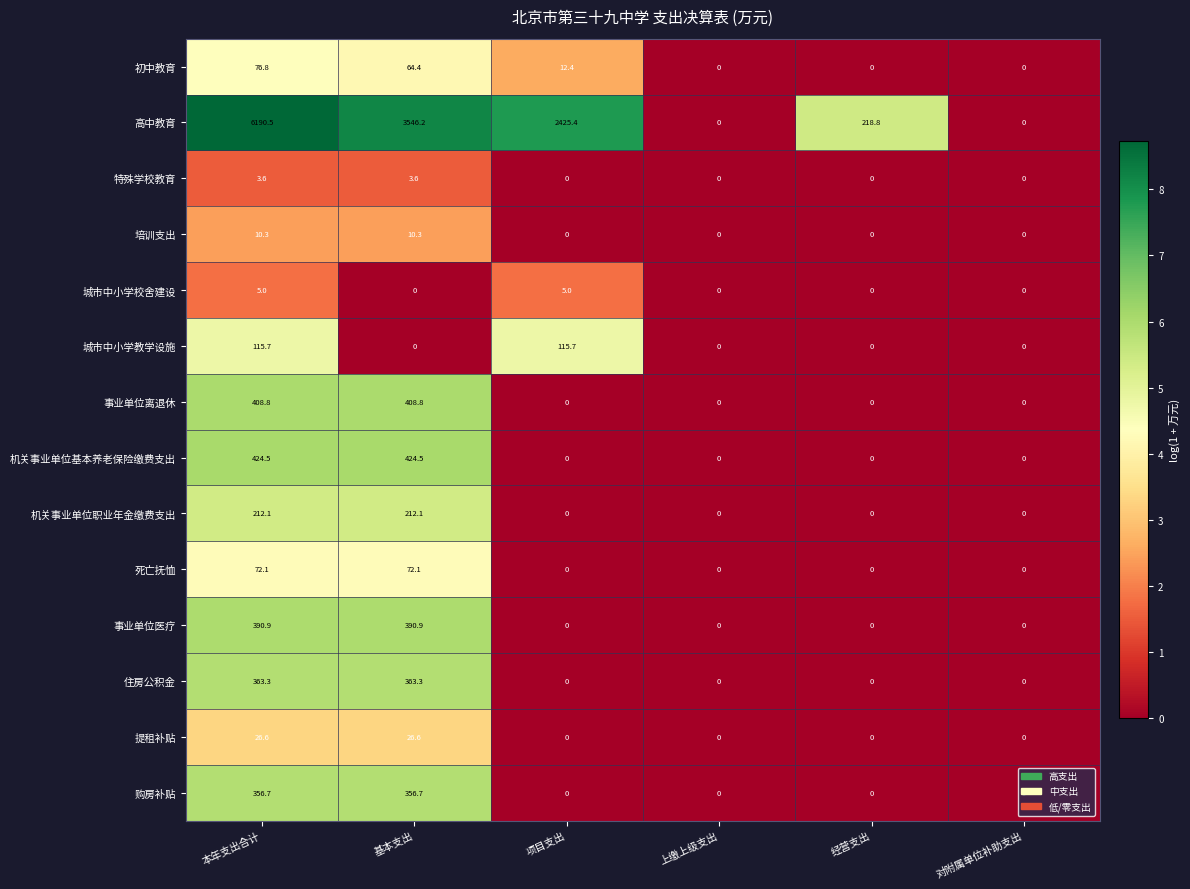

What is the difference between the highest and lowest values at 经营支出?

218.8